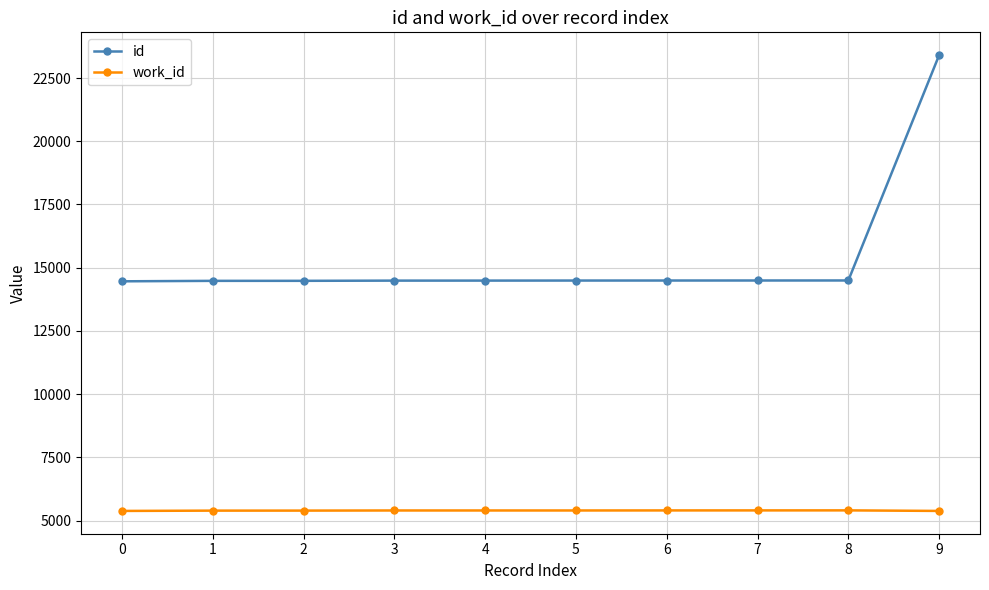

What is the maximum value for id?

23405